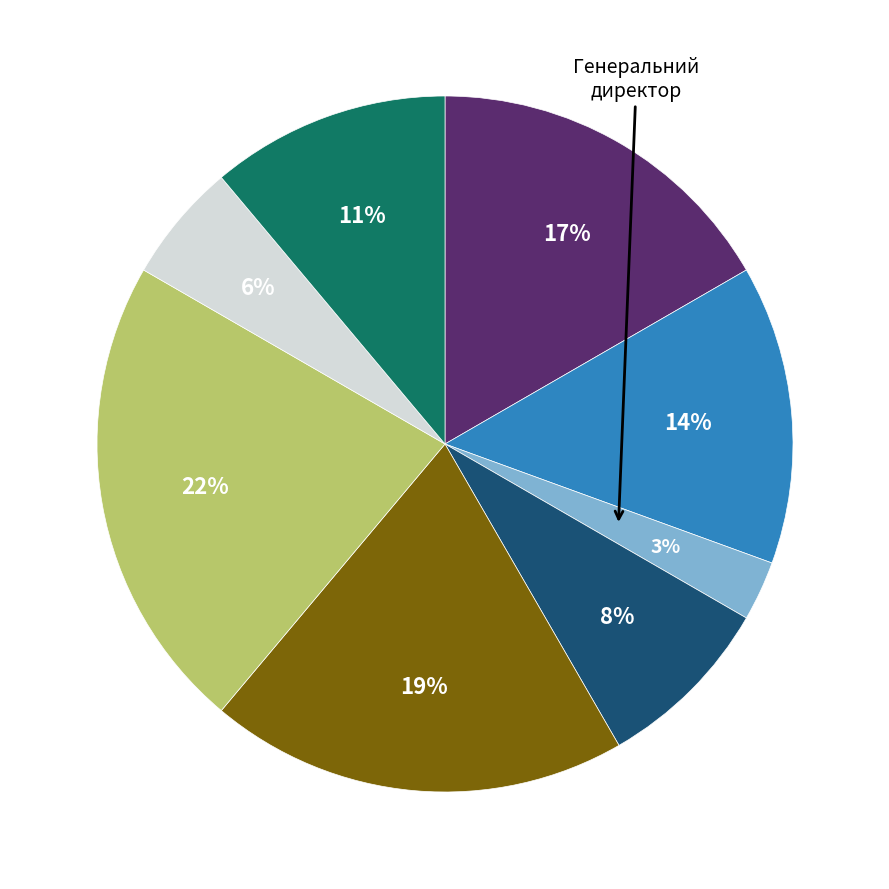

How many segments does this pie chart have?

8